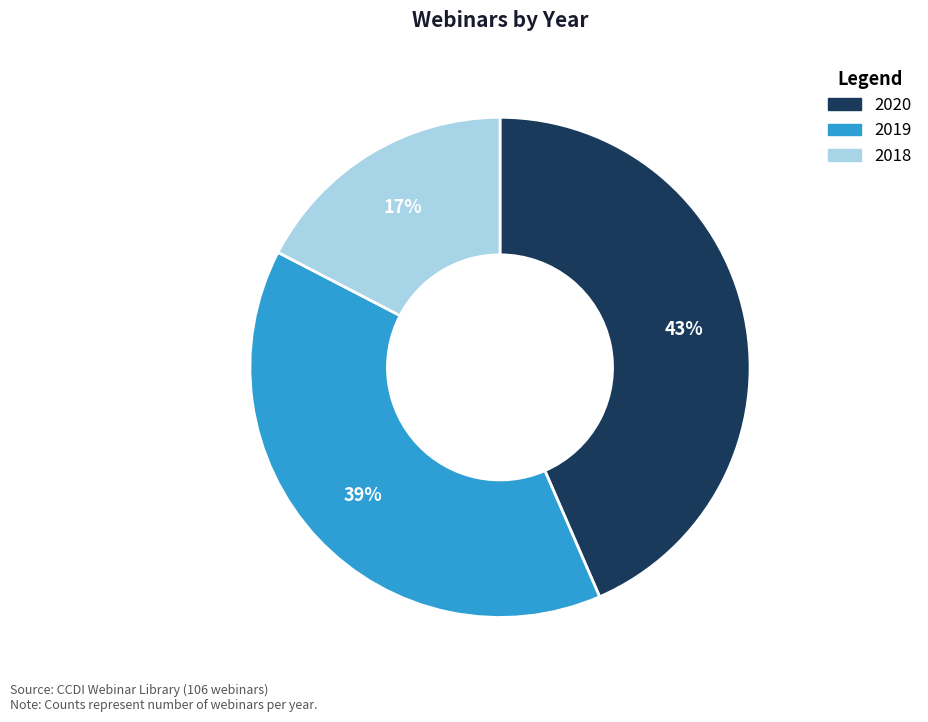

To the nearest percent, what is the difference between the largest and smallest slice percentages?

26%